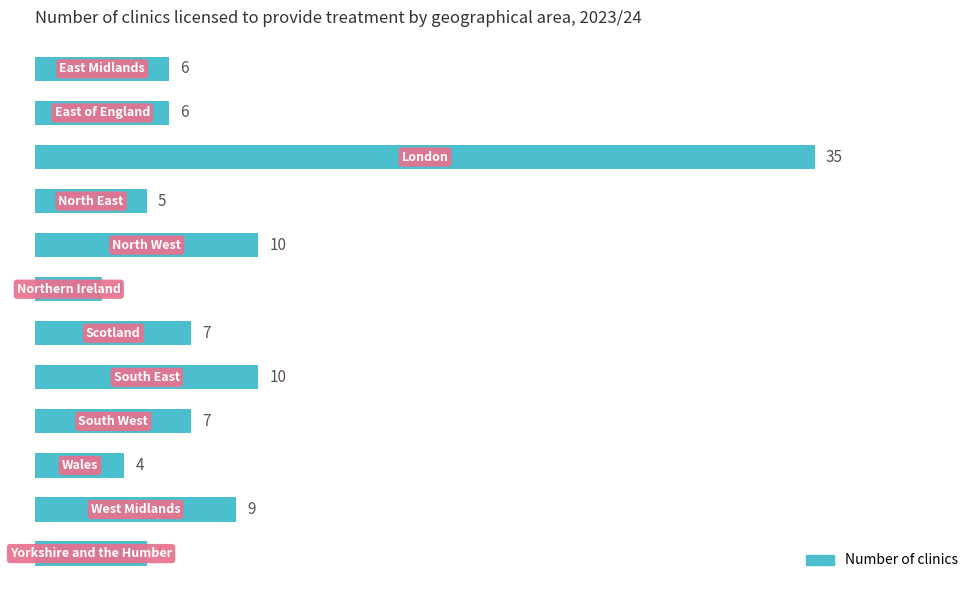

What is the greatest value displayed?

35